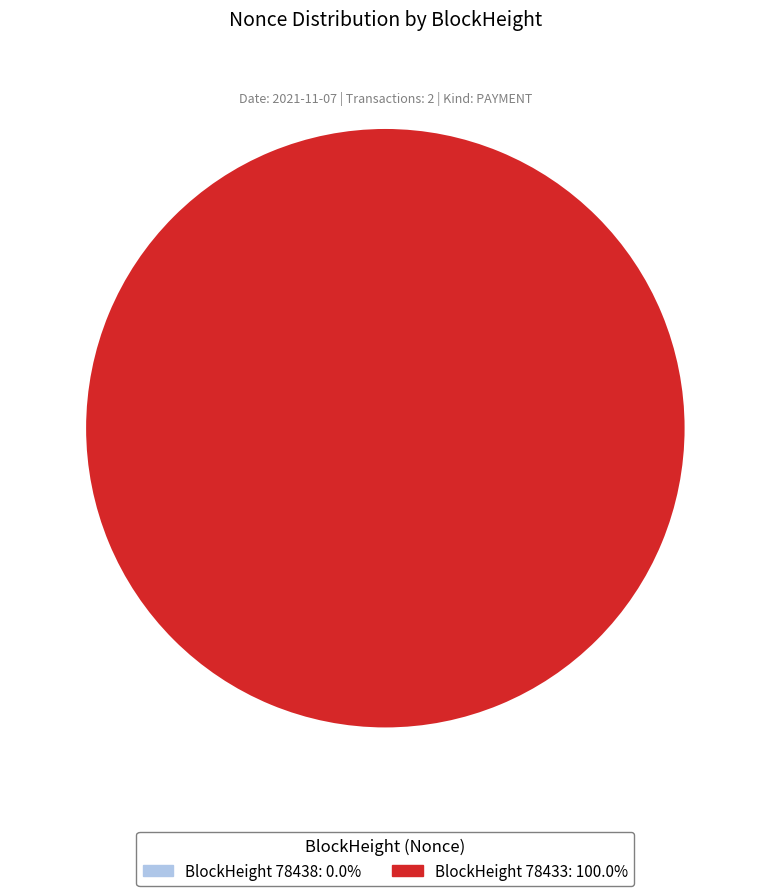

To the nearest percent, what portion does 78433 represent?

100%